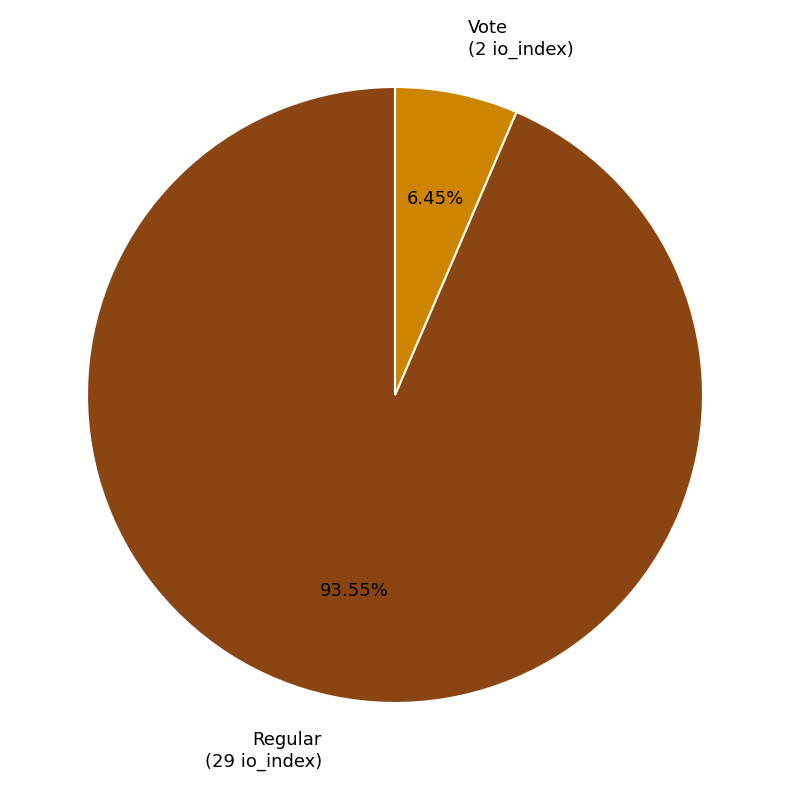

What is the majority slice?

Regular